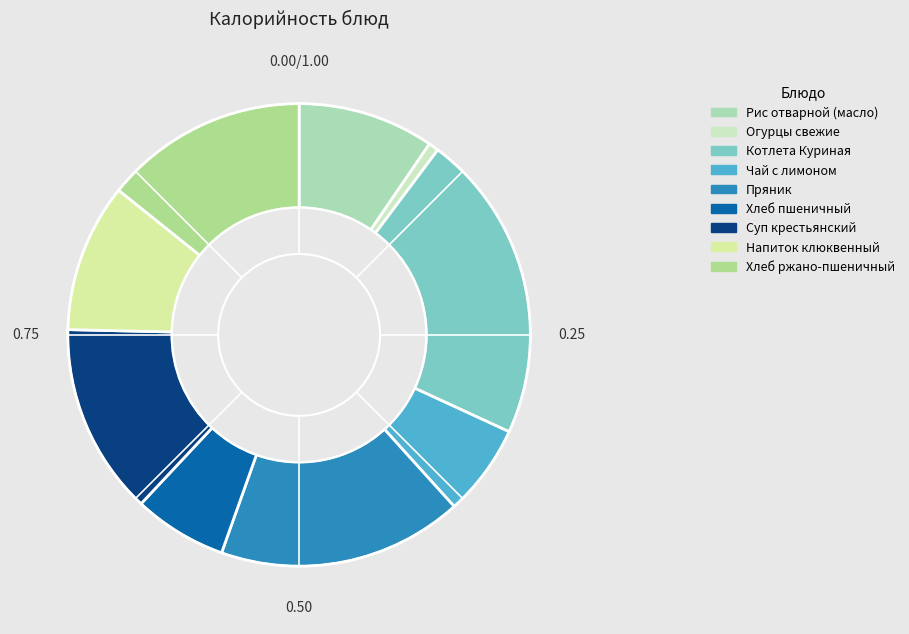

Is Суп крестьянский the majority of the pie?

No